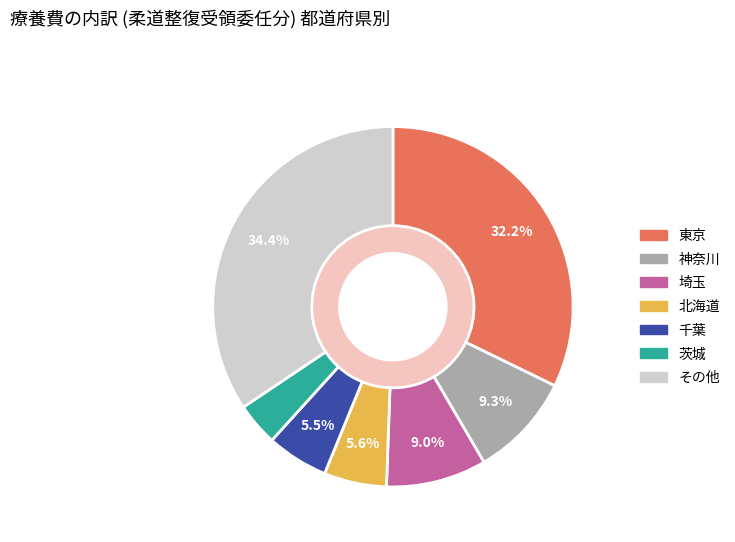

Is there any slice that represents more than half of the pie?

No